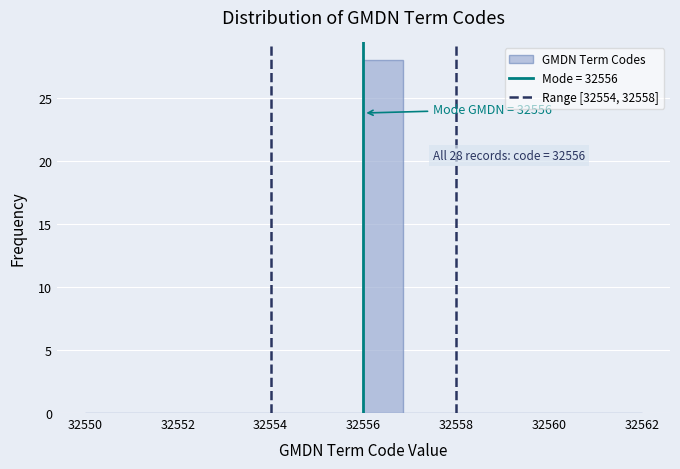

Over which range of the x-axis is the bar tallest?

32556.0 to 32556.8